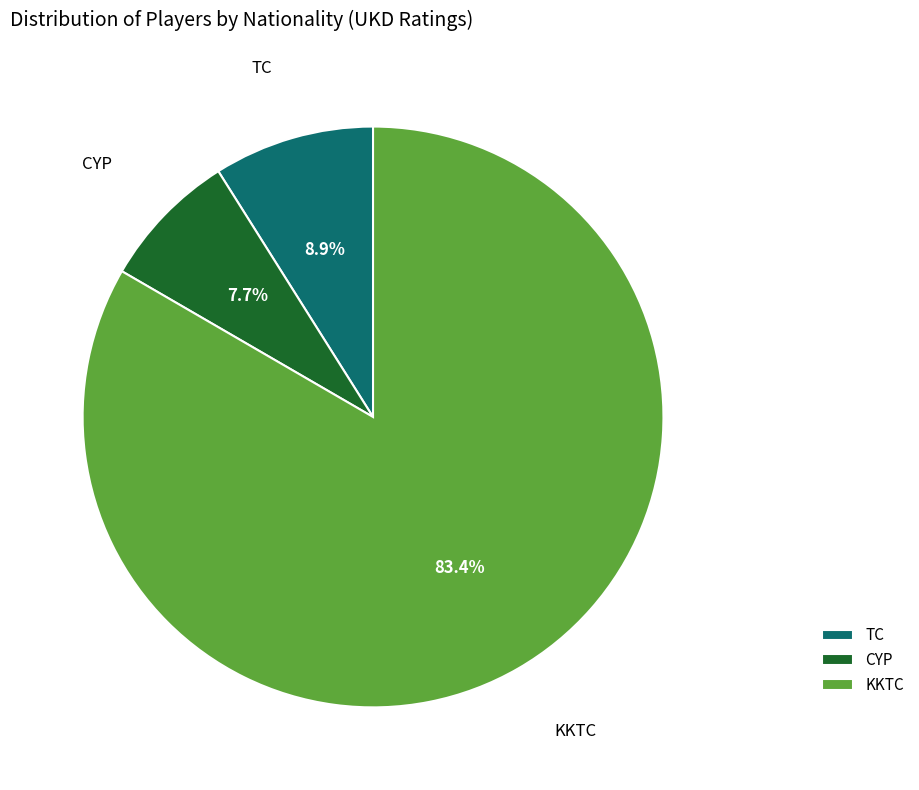

To the nearest percent, what percentage of the pie is CYP?

8%